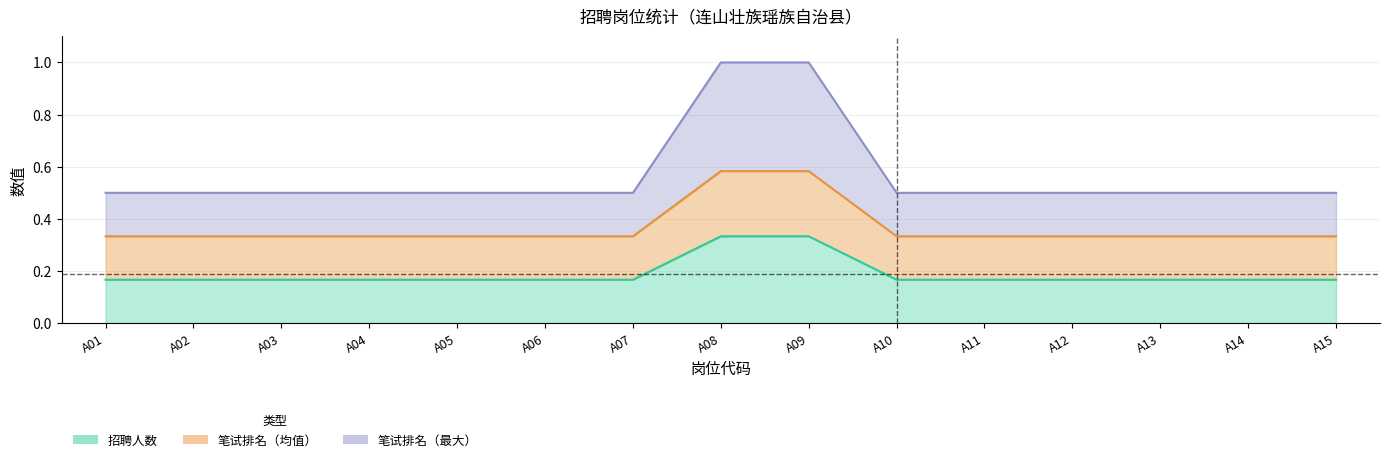

The value of 笔试排名_mean at A15 is 0.7. True or false?

False